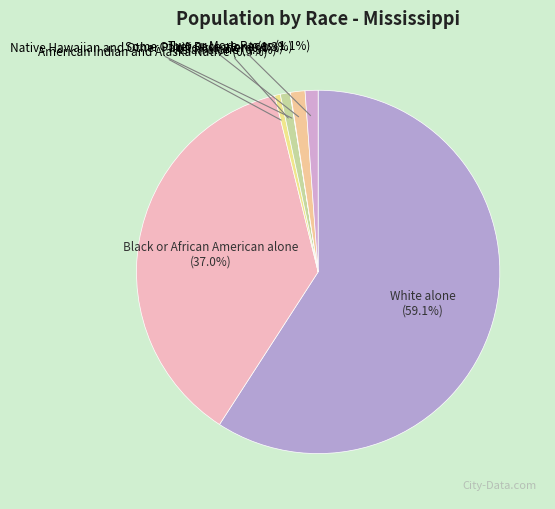

Which slice is the smallest?

Native Hawaiian and Other Pacific Islander